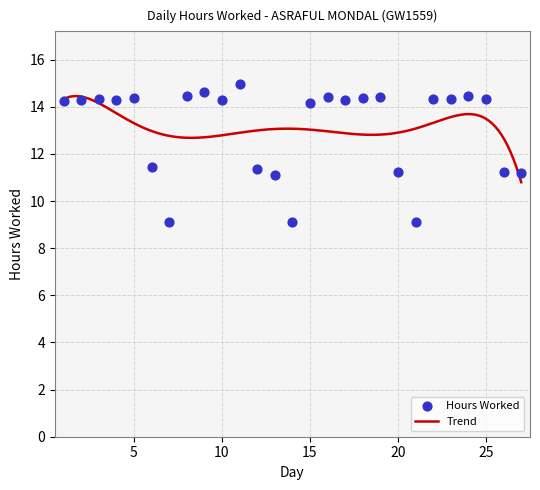

What is the change in value from 6 to 25?

+2.9